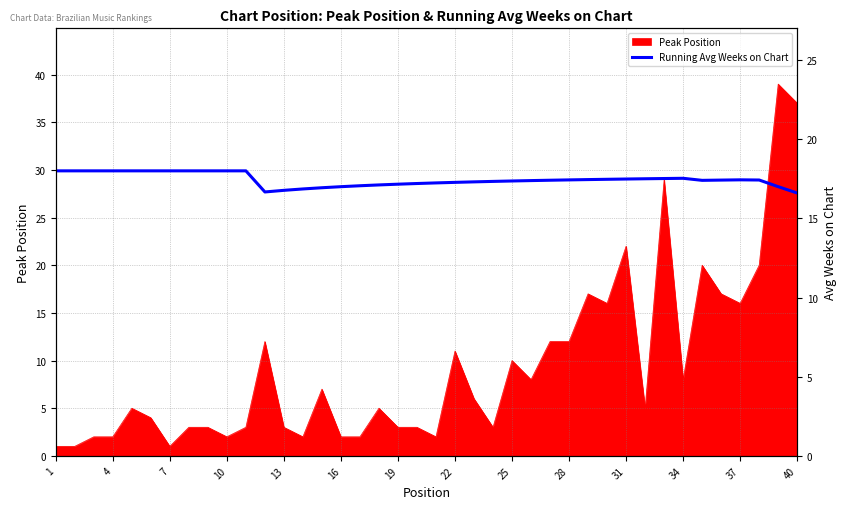

Is it true that Peak Position equals 37 at 40?

True